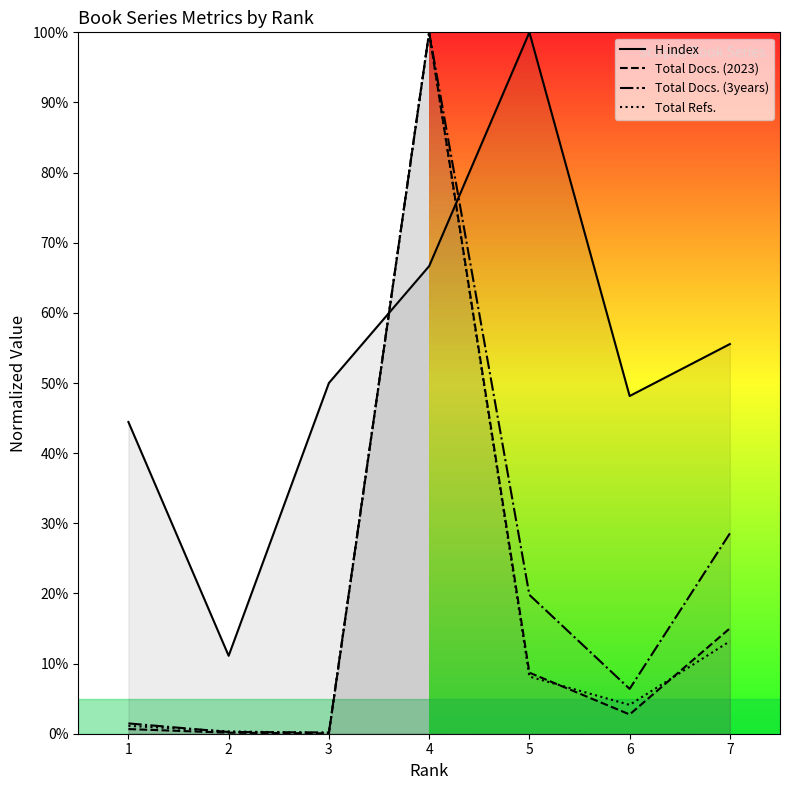

Reading left to right, list all the values displayed in this chart.

H index: 44.4	11.1	50.0	66.7	100.0	48.1	55.6
Total Docs. (2023): 0.7	0.1	0.0	100.0	8.7	2.7	15.0
Total Docs. (3years): 1.5	0.2	0.2	100.0	19.8	6.4	28.6
Total Refs.: 1.1	0.3	0.1	100.0	8.1	4.1	13.2